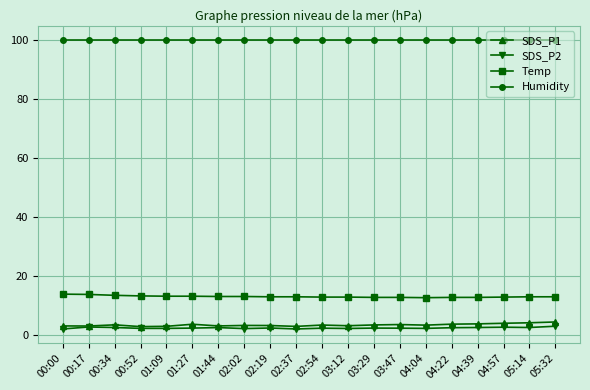

What is the difference between the highest and lowest values at 00:52?

97.6